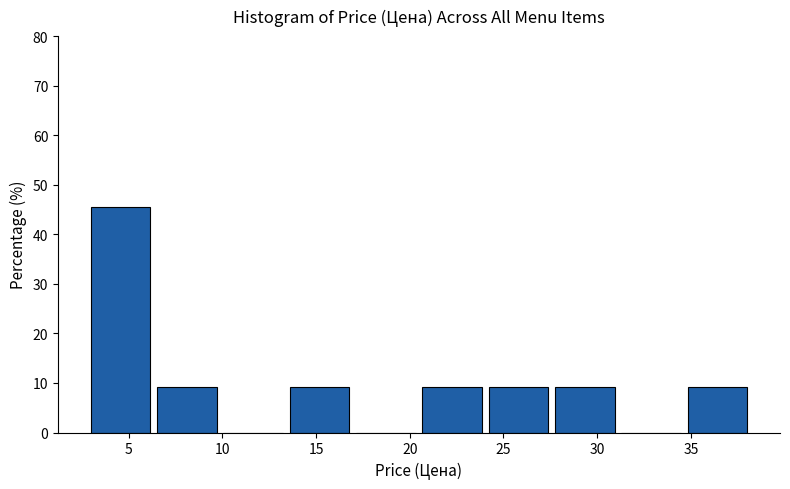

Reading left to right, list every bar in this chart as the range it spans on the x-axis followed by its height. Neither the bar edges nor the heights are printed on the chart, so give them approximately, as read against the axes.

3.0 to 6.5: 45
6.5 to 10.0: 9
10.0 to 13.5: 0
13.5 to 17.0: 9
17.0 to 20.5: 0
20.5 to 24.0: 9
24.0 to 27.5: 9
27.5 to 31.5: 9
31.5 to 35.0: 0
35.0 to 38.5: 9